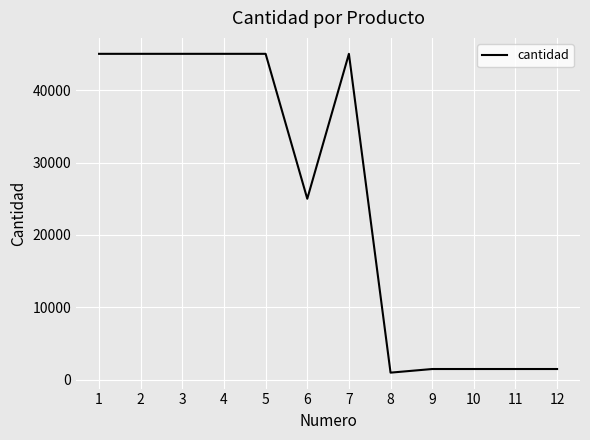

What is the smallest value displayed?

1000